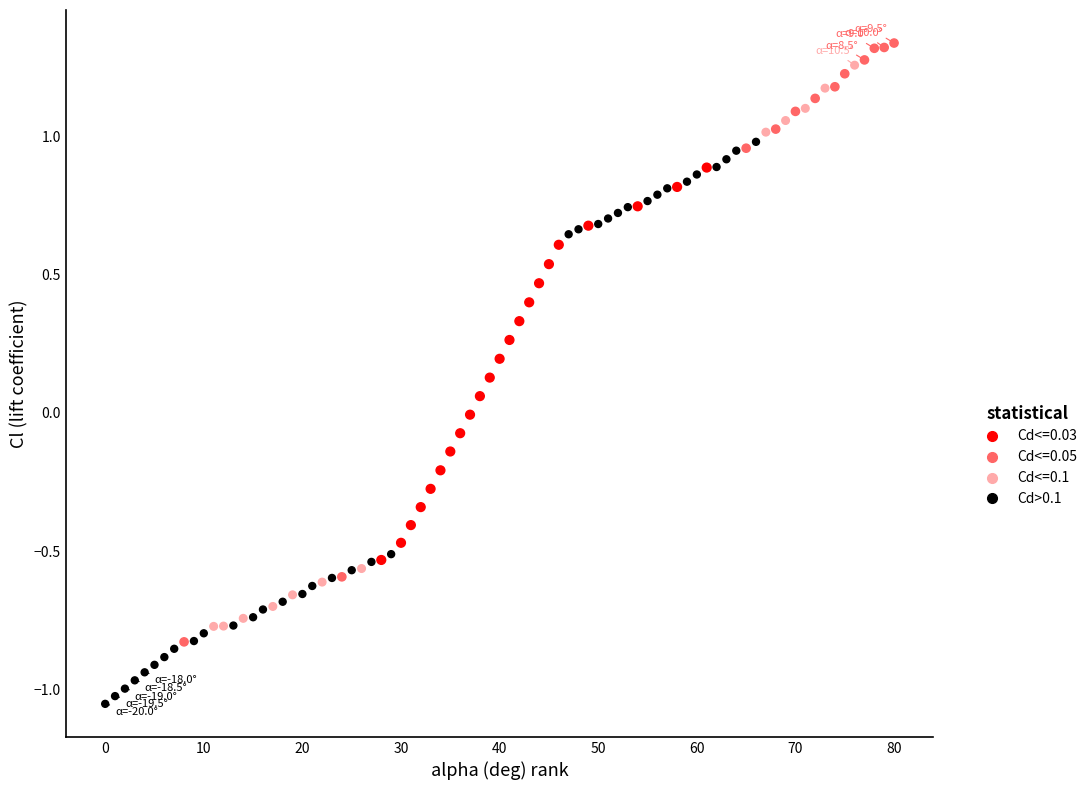

Which series has the largest Y range (max minus min)?

Cd<=0.05